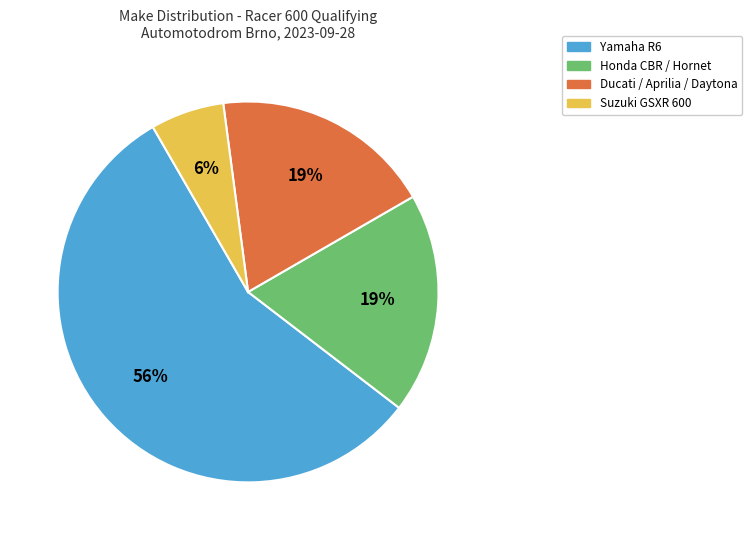

How many slices are in this pie chart?

4